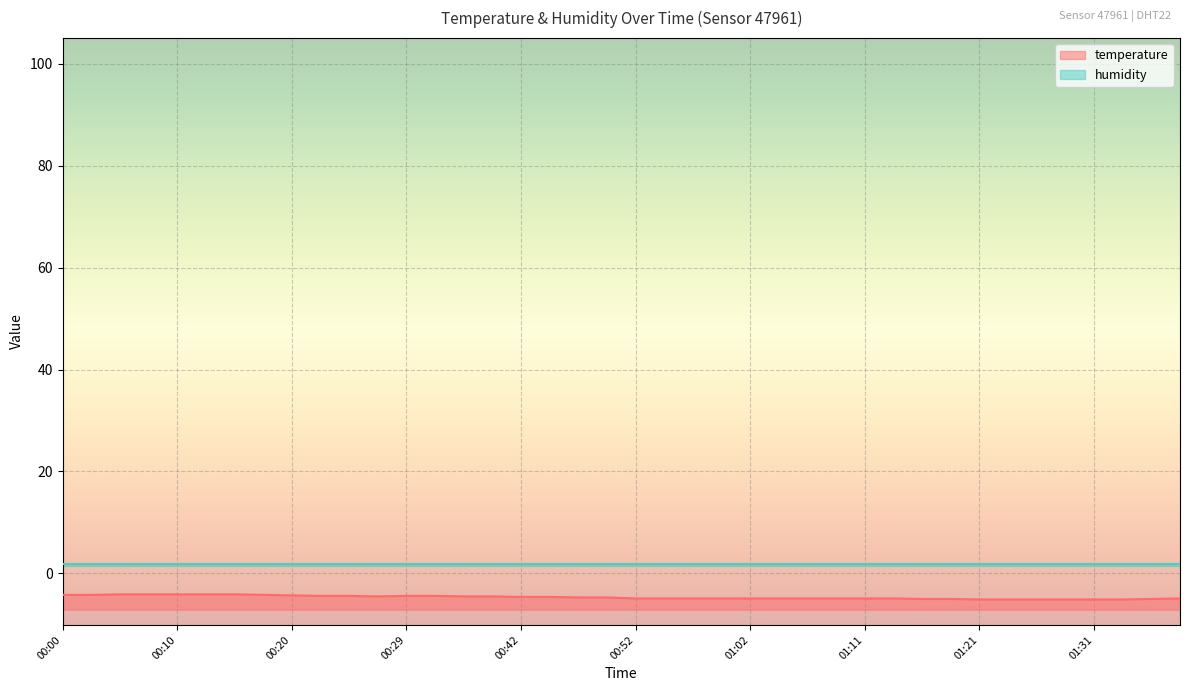

What position from the left is 00:07?

4